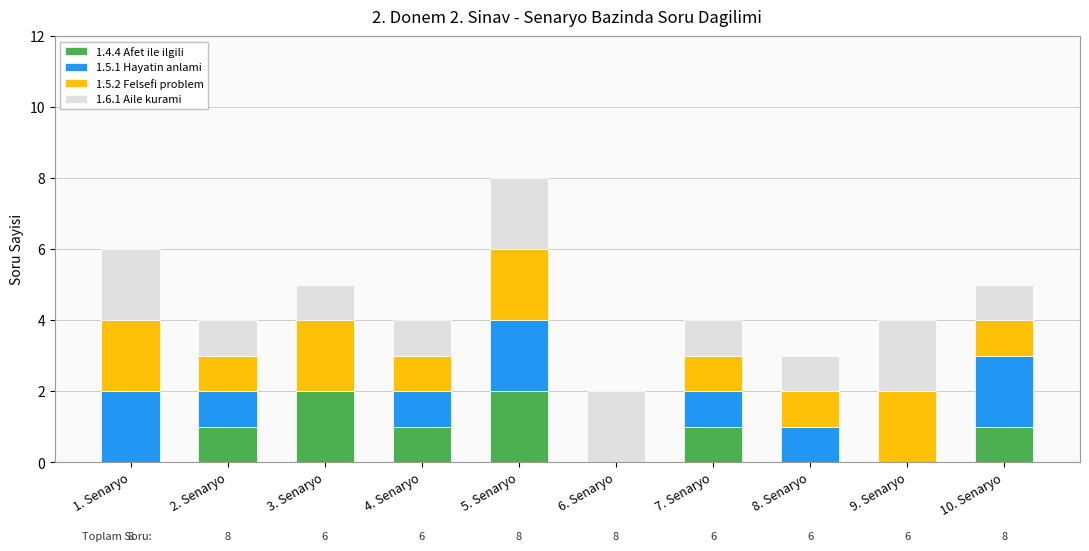

What is the sum of all 1.4.4 Afet ile ilgili values?

8